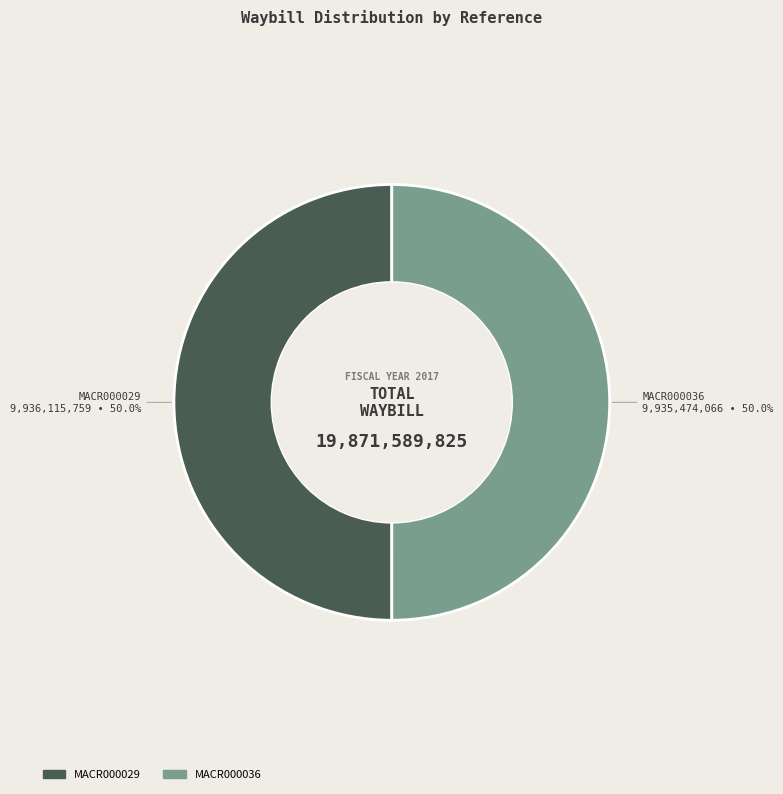

The MACR000029 slice represents 37% of the pie. True or false?

False